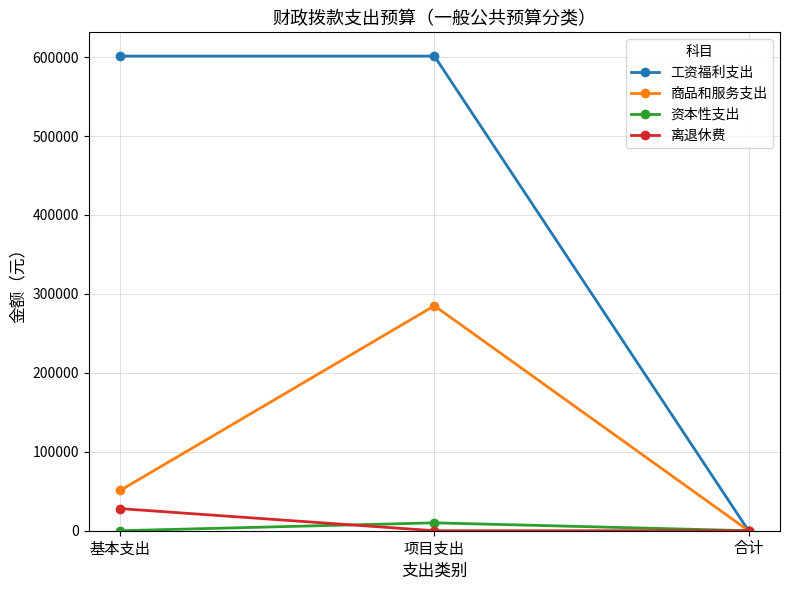

What is the greatest value displayed?

601359